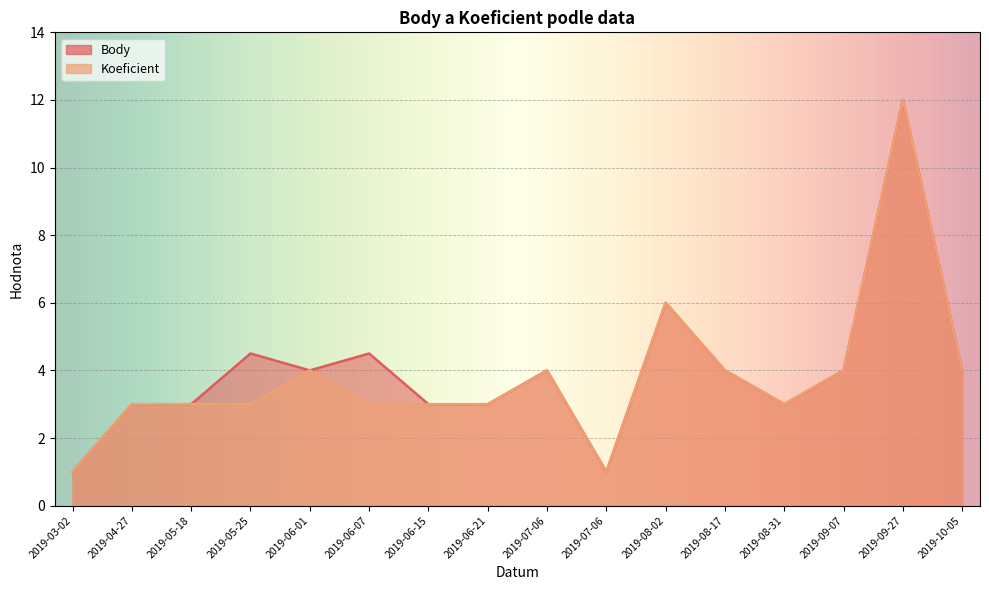

True or false: Koeficient and Body intersect in this chart.

False